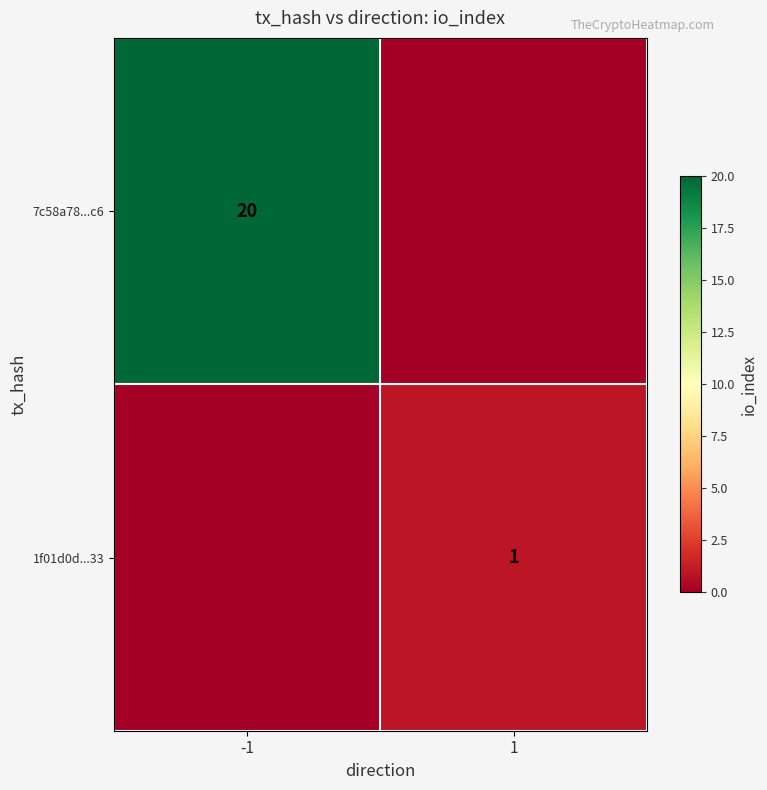

Between 1 and -1, which is larger?

-1